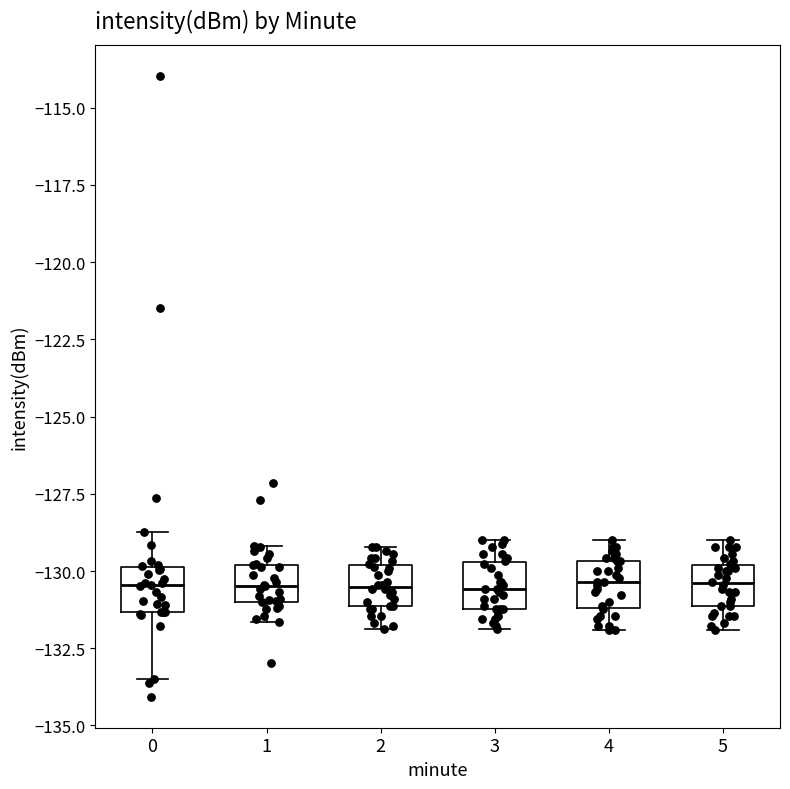

Reading left to right, read every box against the y-axis: the position of its median line, the range the box covers, and the ends of its whiskers. The values are not printed on the chart, so give them approximately, as read against the axis.

0: median -130.5, box -131.5 to -130.0, whiskers -133.5 to -128.5
1: median -130.5, box -131.0 to -130.0, whiskers -131.5 to -129.0
2: median -130.5, box -131.0 to -130.0, whiskers -132.0 to -129.0
3: median -130.5, box -131.0 to -129.5, whiskers -132.0 to -129.0
4: median -130.5, box -131.0 to -129.5, whiskers -132.0 to -129.0
5: median -130.5, box -131.0 to -130.0, whiskers -132.0 to -129.0